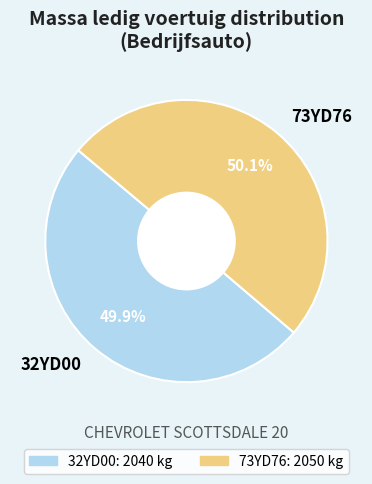

Approximately how many times larger is the value at 73YD76 compared to 32YD00?

1.0